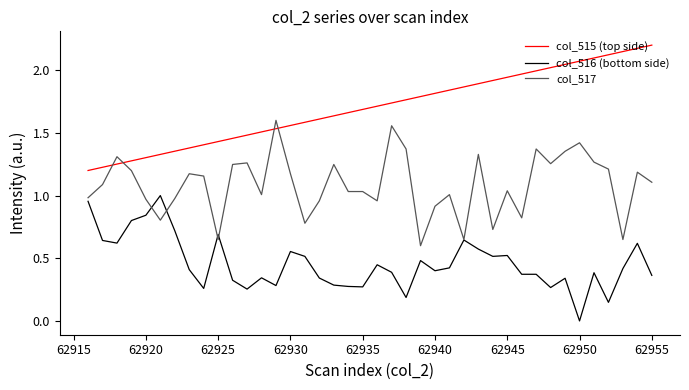

List the series in order of their overall mean, highest first.

col_515 (top side), col_517, col_516 (bottom side)